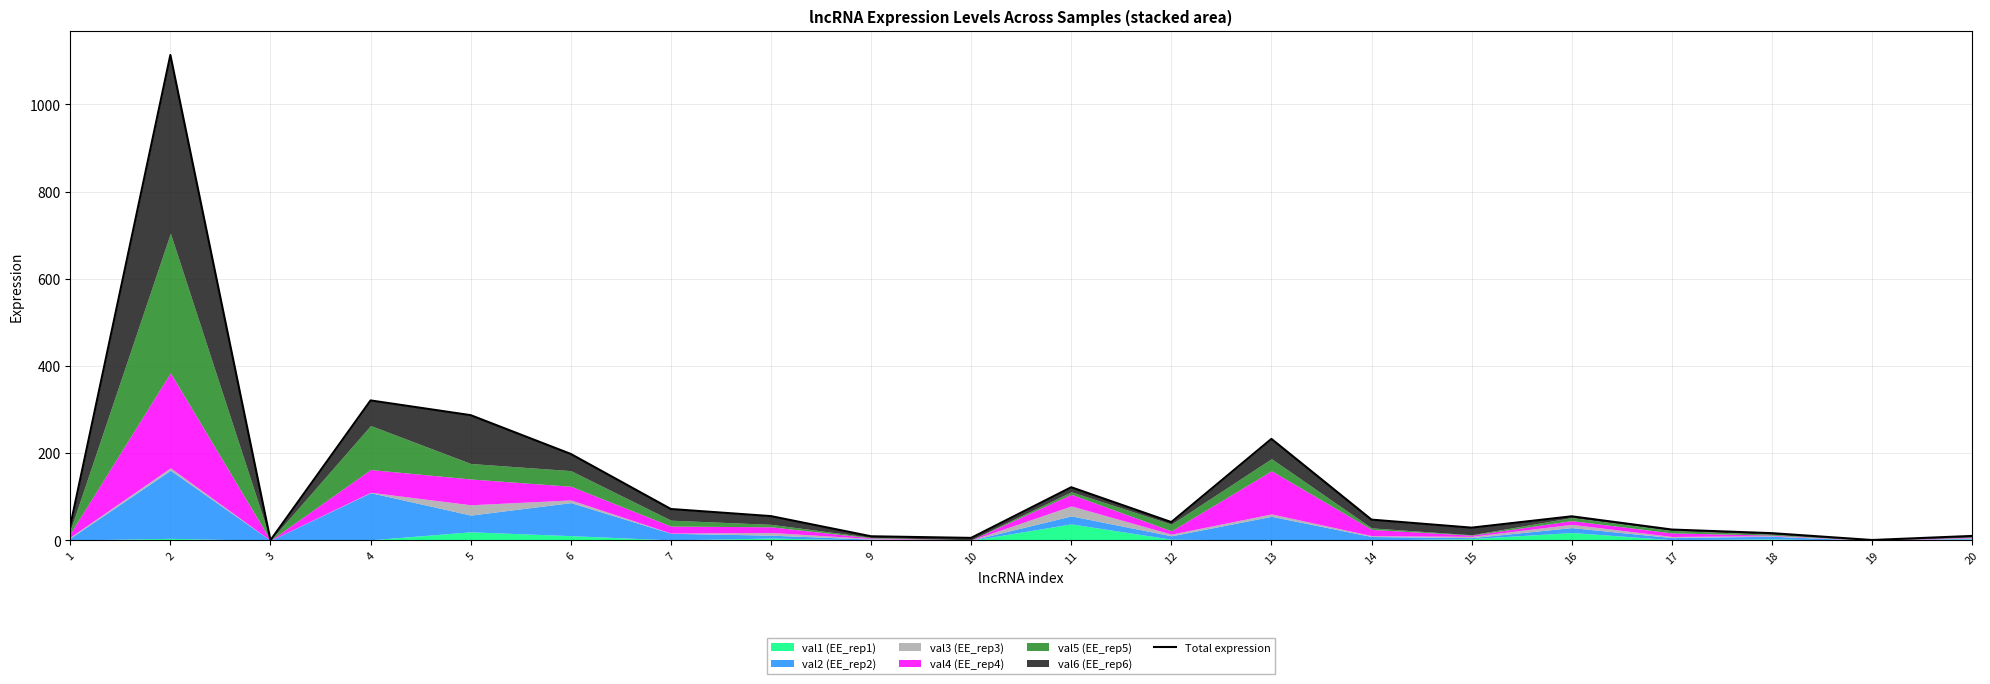

How many data points does each series have?

20